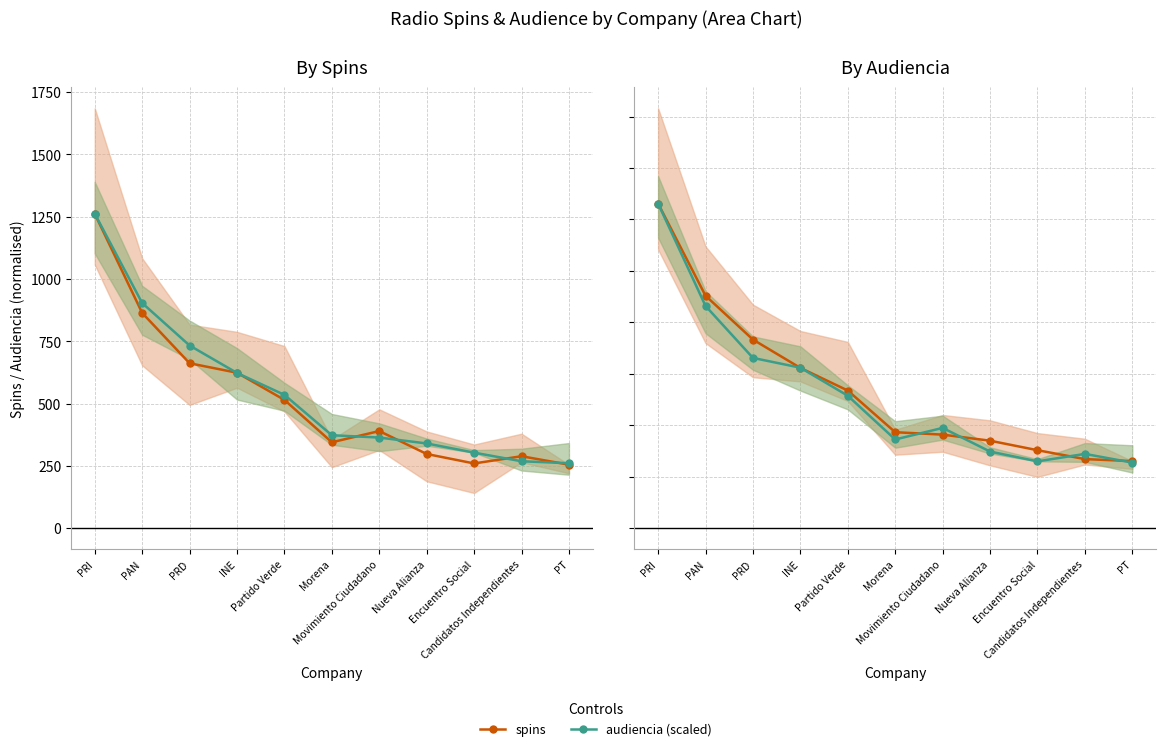

Where does the audiencia (scaled) series first go above 390?

PRI